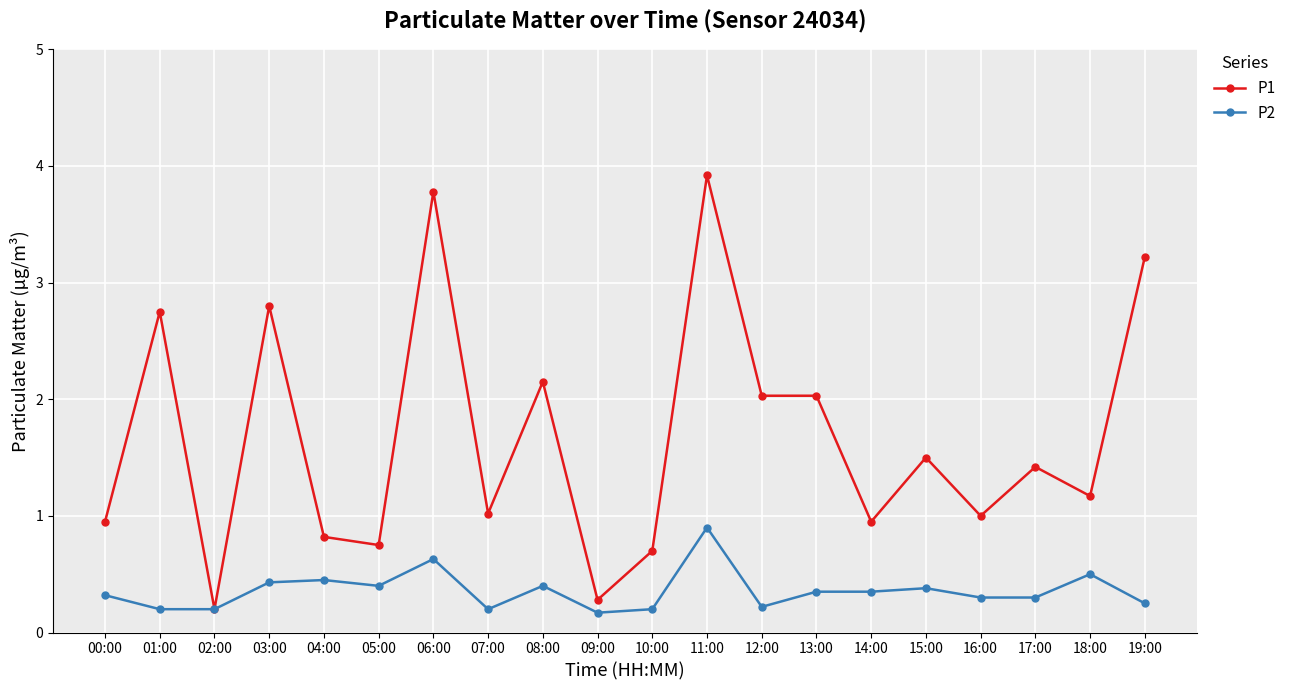

At how many categories does at least one series exceed 0?

20